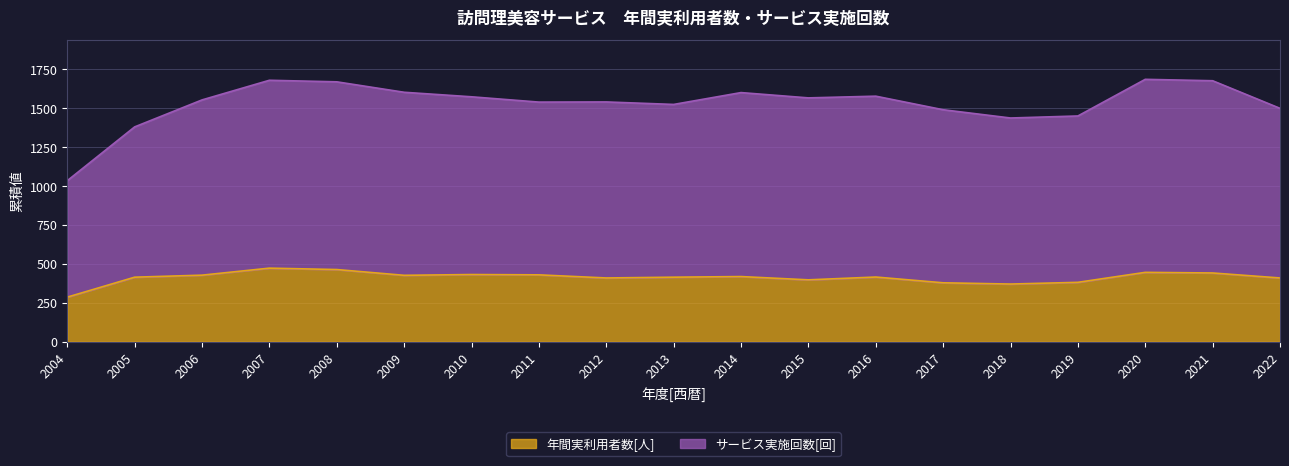

What are all the series names shown in the legend?

年間実利用者数[人], サービス実施回数[回]